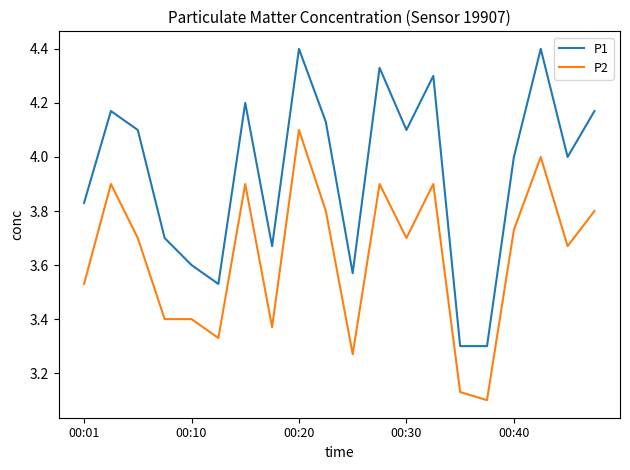

True or false: P1 and P2 intersect in this chart.

False